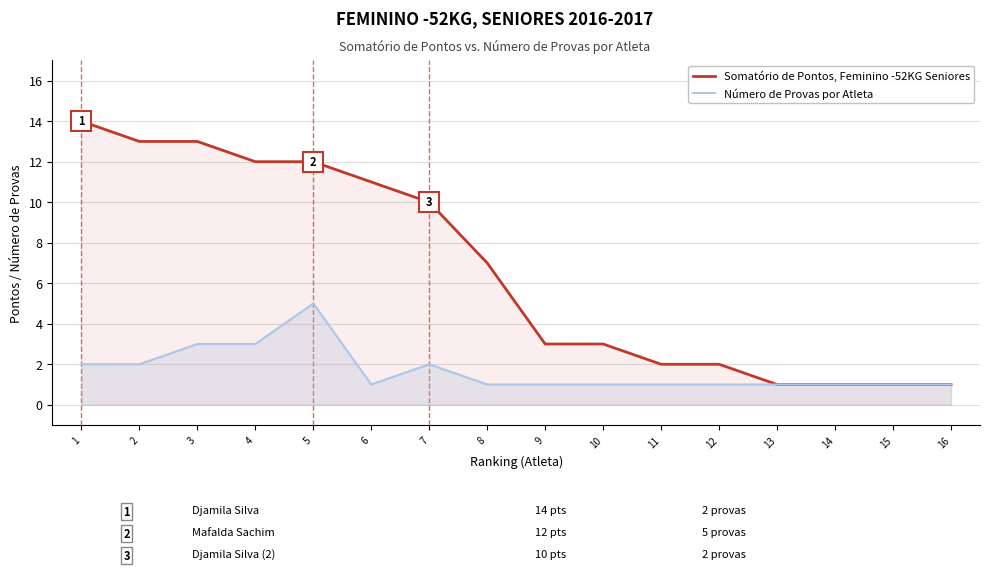

What are all the series names shown in the legend?

Somatório de Pontos, Feminino -52KG Seniores, Número de Provas por Atleta